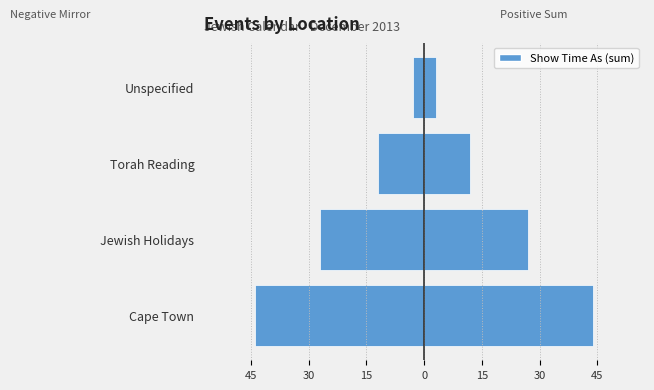

What is the highest value of the Left (mirror) series?

-3